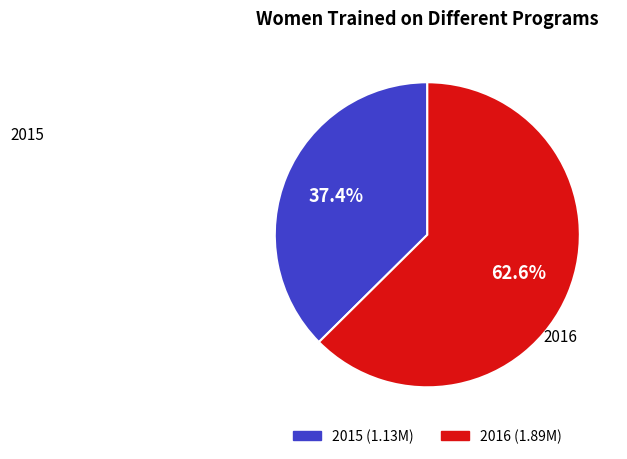

True or false: 2015 accounts for 51% of the total.

False